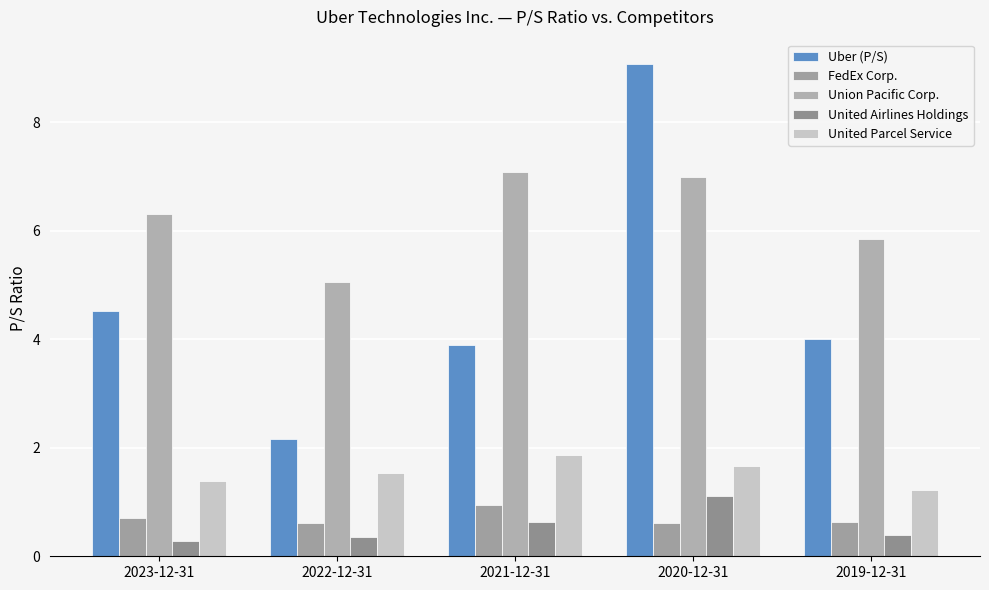

At 2023-12-31, list the series in order from smallest to largest.

United Airlines Holdings, FedEx Corp., United Parcel Service, Uber (P/S), Union Pacific Corp.